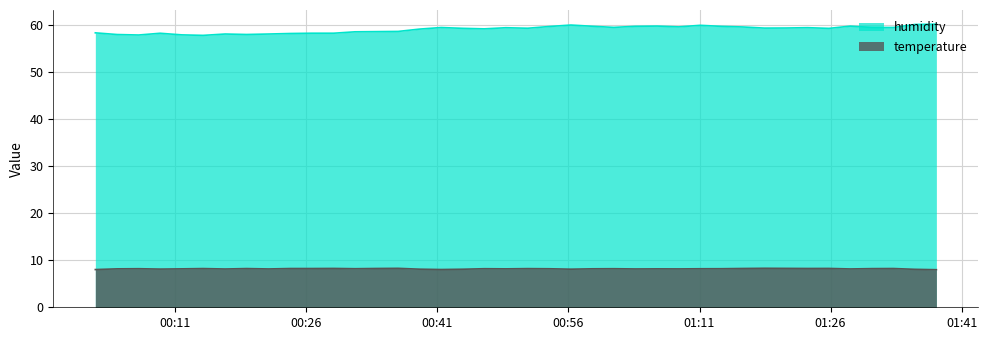

List the series in order of their overall mean, lowest first.

temperature, humidity